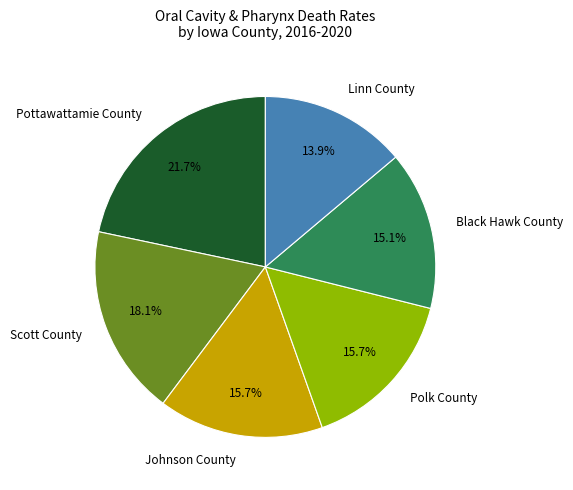

Is it true that Linn County is 14% of the pie?

True